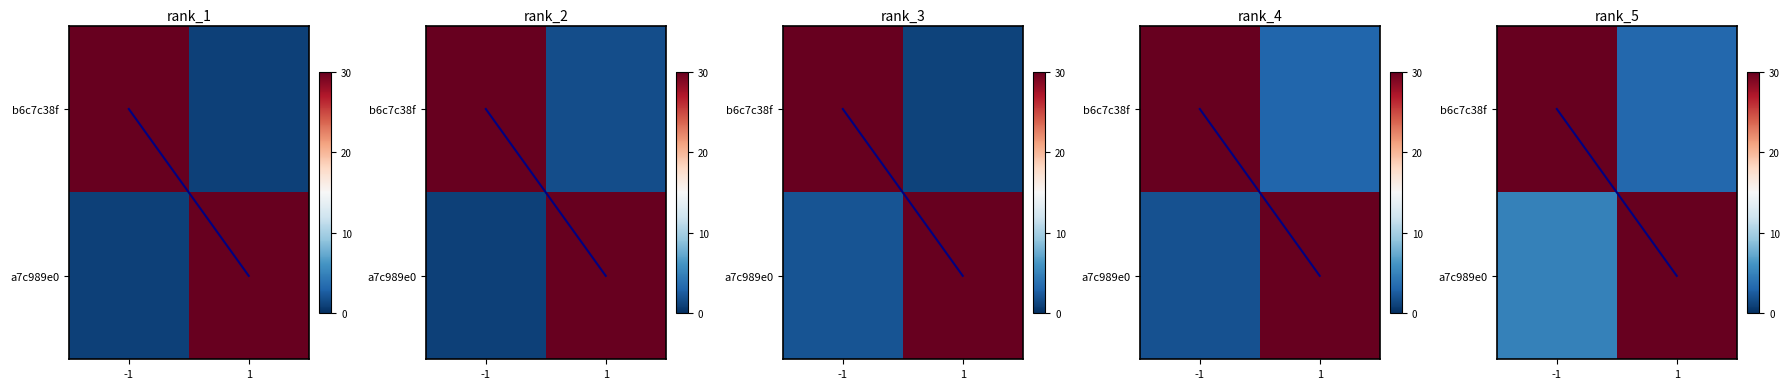

At which category is the sum across all series the highest?

-1